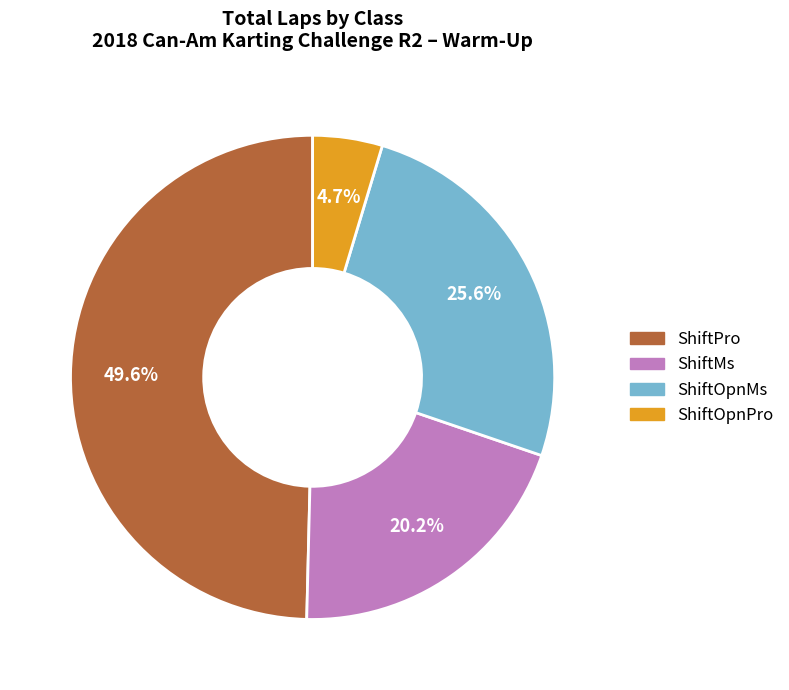

Is there a majority slice in this chart?

No